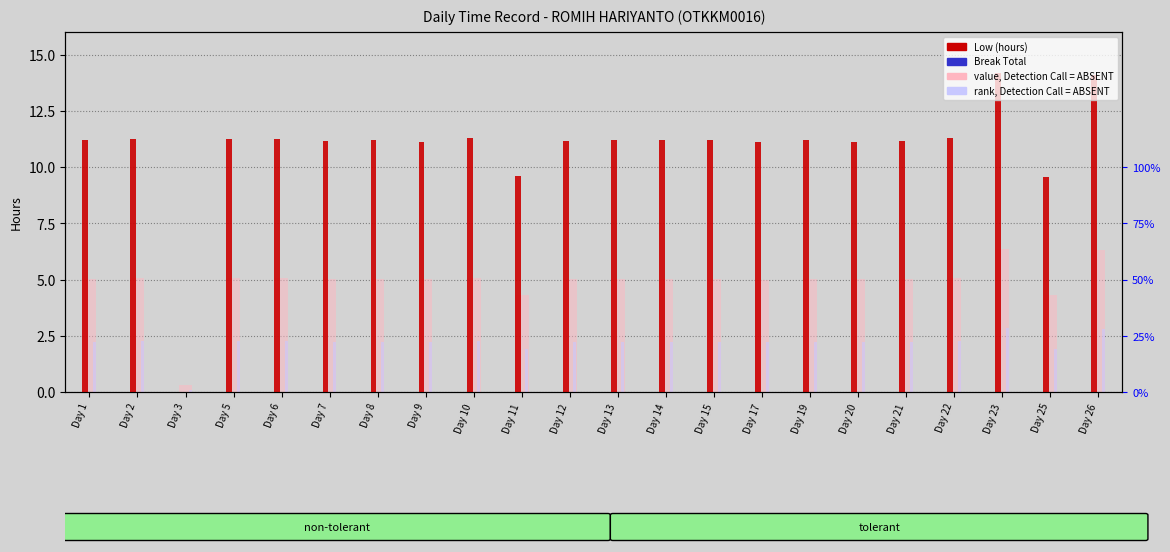

What is the spread (max minus min) of values at Day 2?

11.2